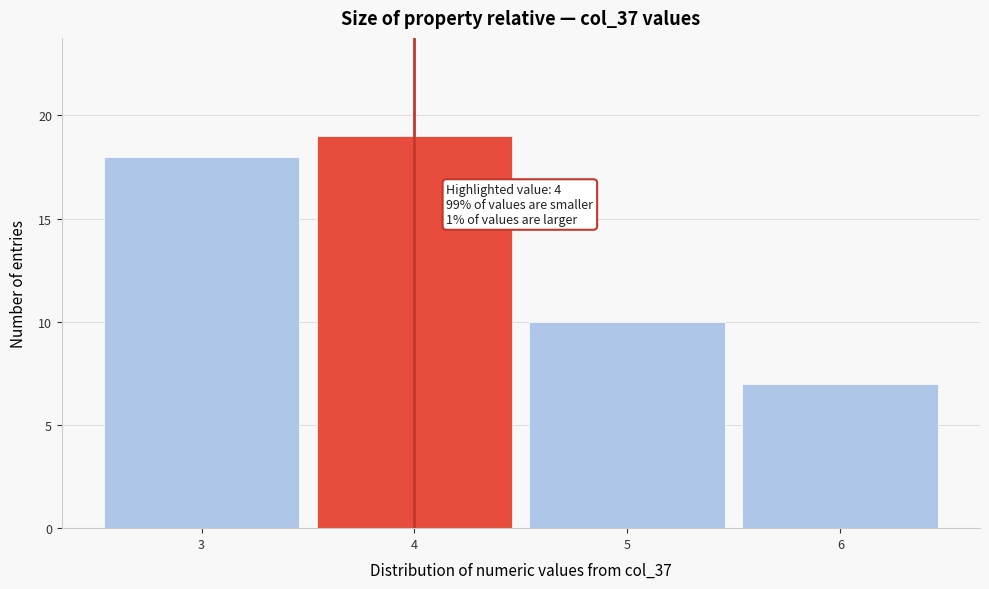

Which range on the x-axis has the tallest bar?

3.5 to 4.5